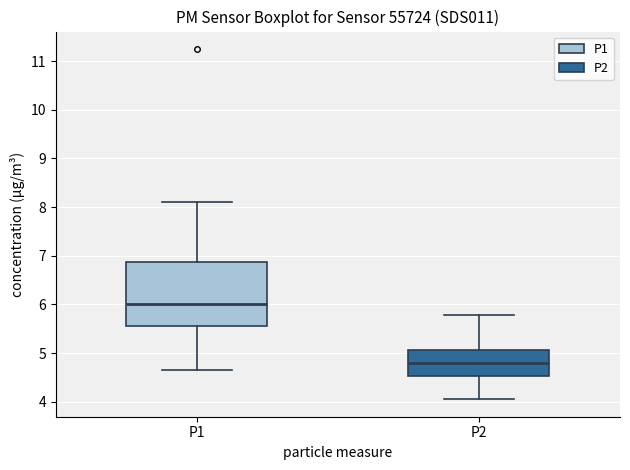

Where is the lower edge of the box for P2 on the y-axis? The values are not printed on the chart, so give them approximately, as read against the axis.

4.5